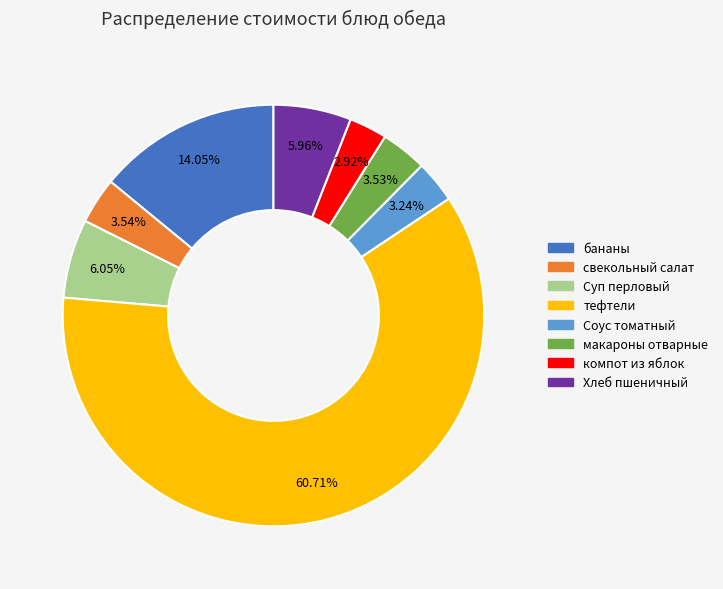

Count the number of slices in the pie.

8